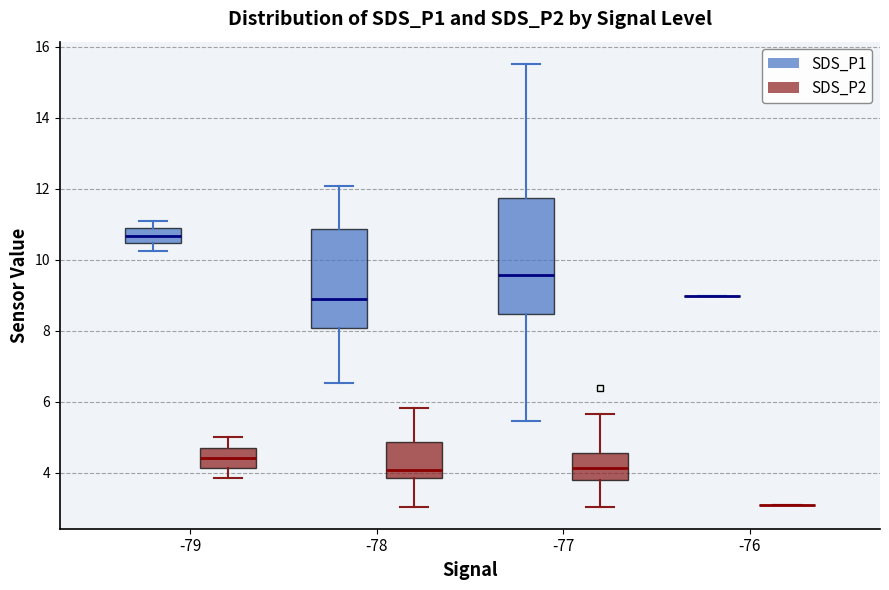

Which box is the tallest, from its lower edge to its upper edge?

-77 (SDS_P1)